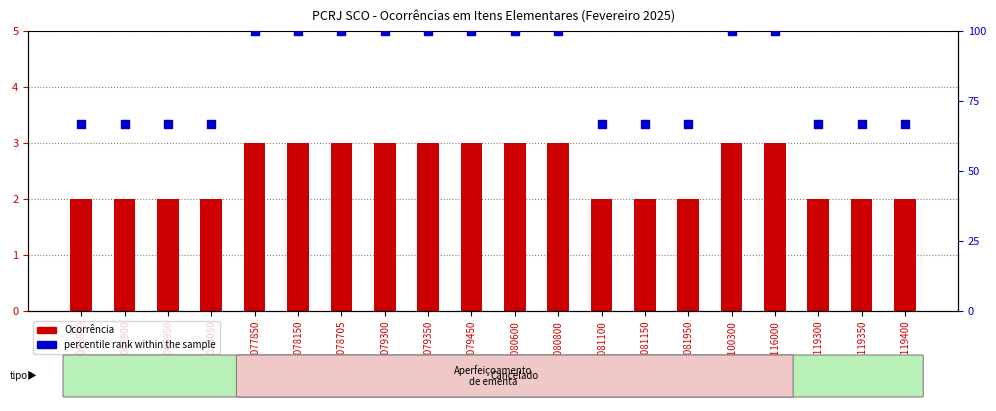

At how many categories does at least one series exceed 16?

20